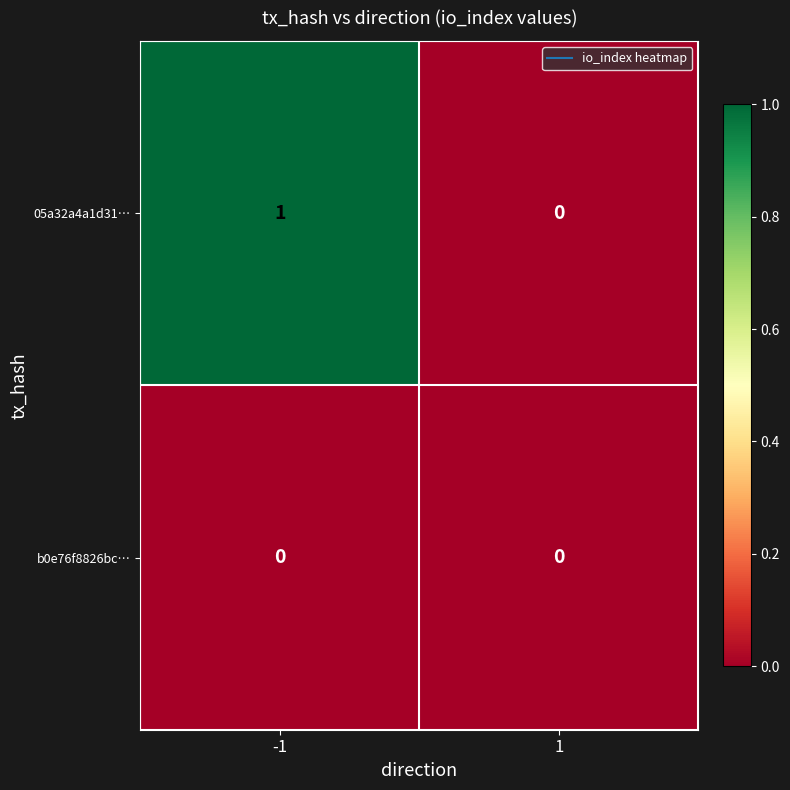

Which series has the widest spread of values?

05a32a4a1d31…